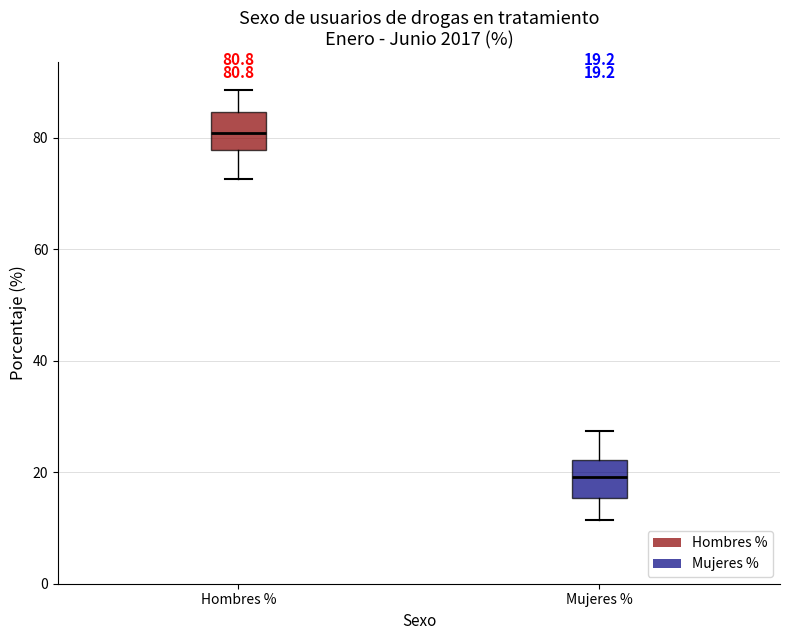

Which box's median line is the lowest?

Mujeres %